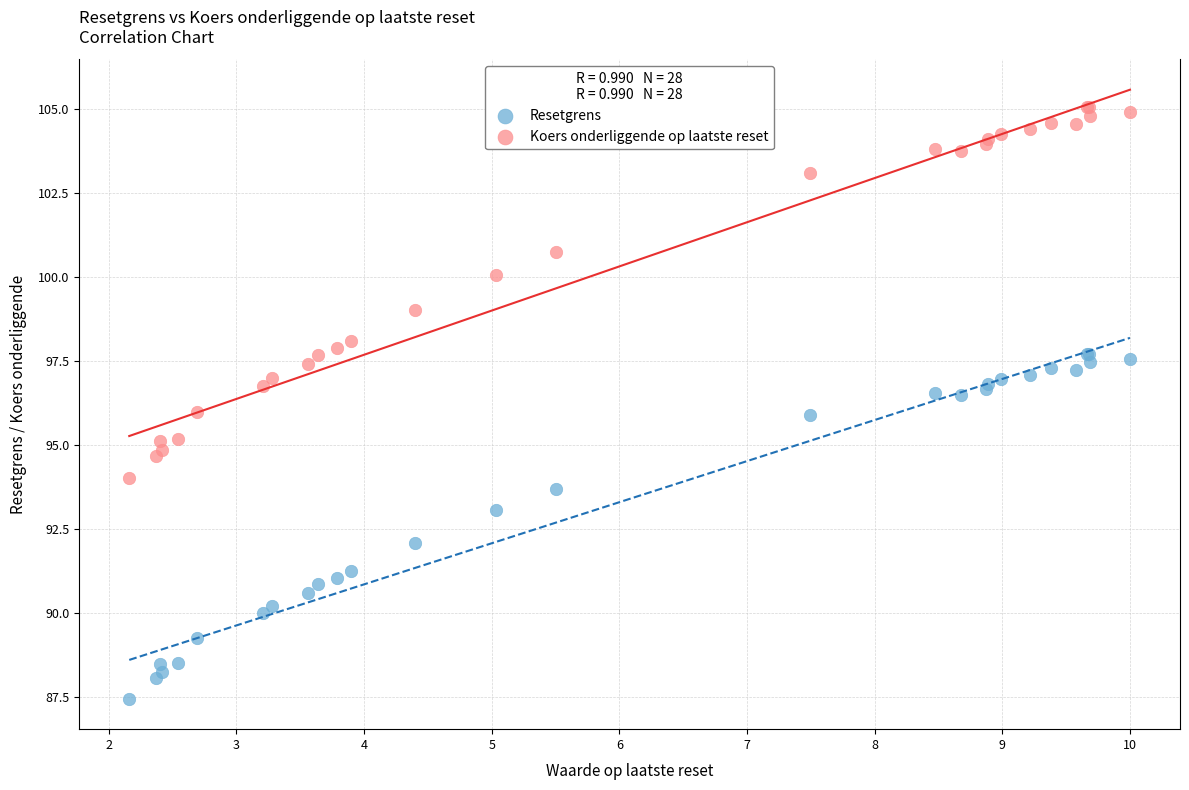

Which series has the largest Y range (max minus min)?

Koers onderliggende op laatste reset